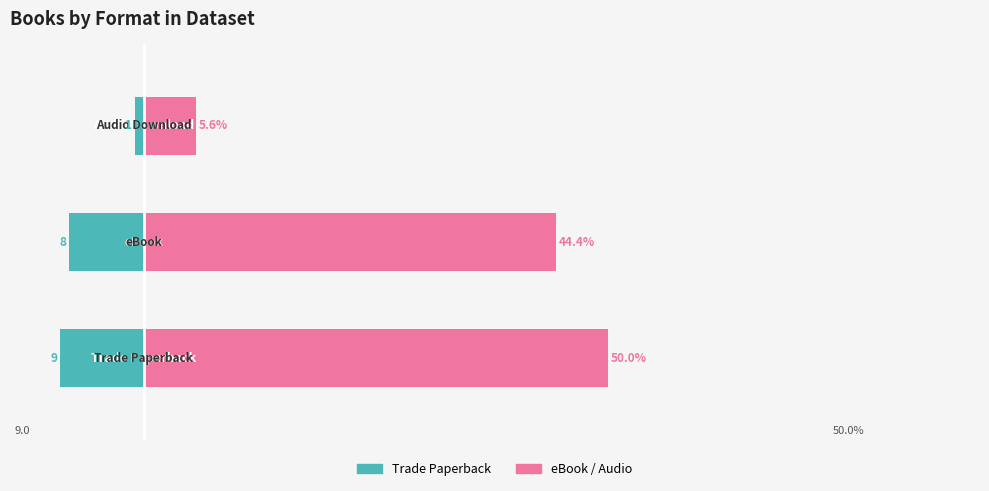

Reading left to right, extract all data points from this chart.

Trade Paperback: -9.0	-8.0	-1.0
eBook: 50.0	44.4	5.6